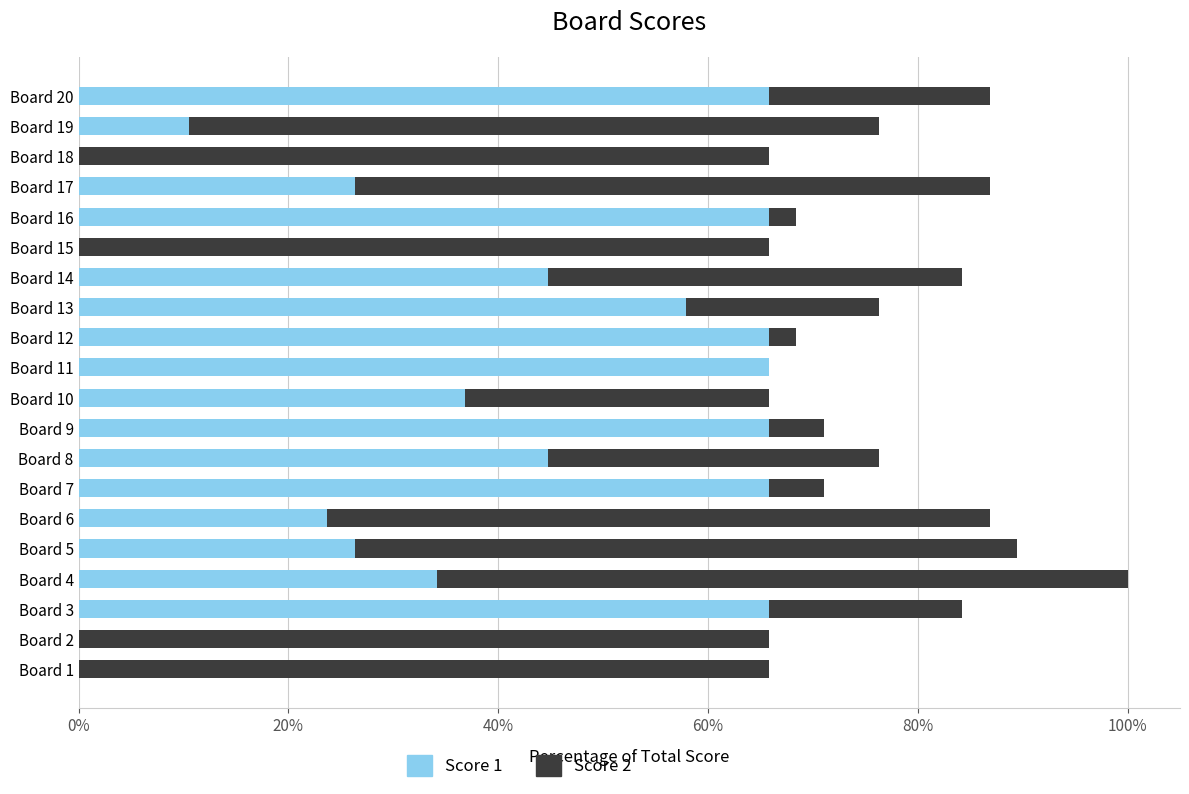

What is the total value across all series at Board 16?

68.4